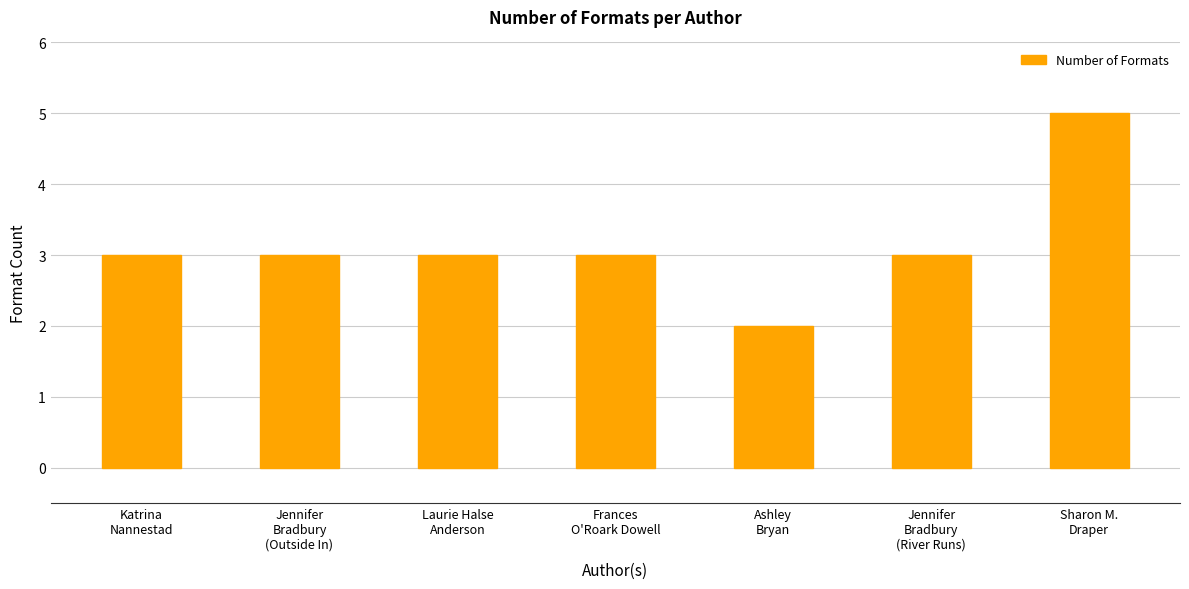

The chart shows a value of 3 at Katrina
Nannestad. True or false?

True